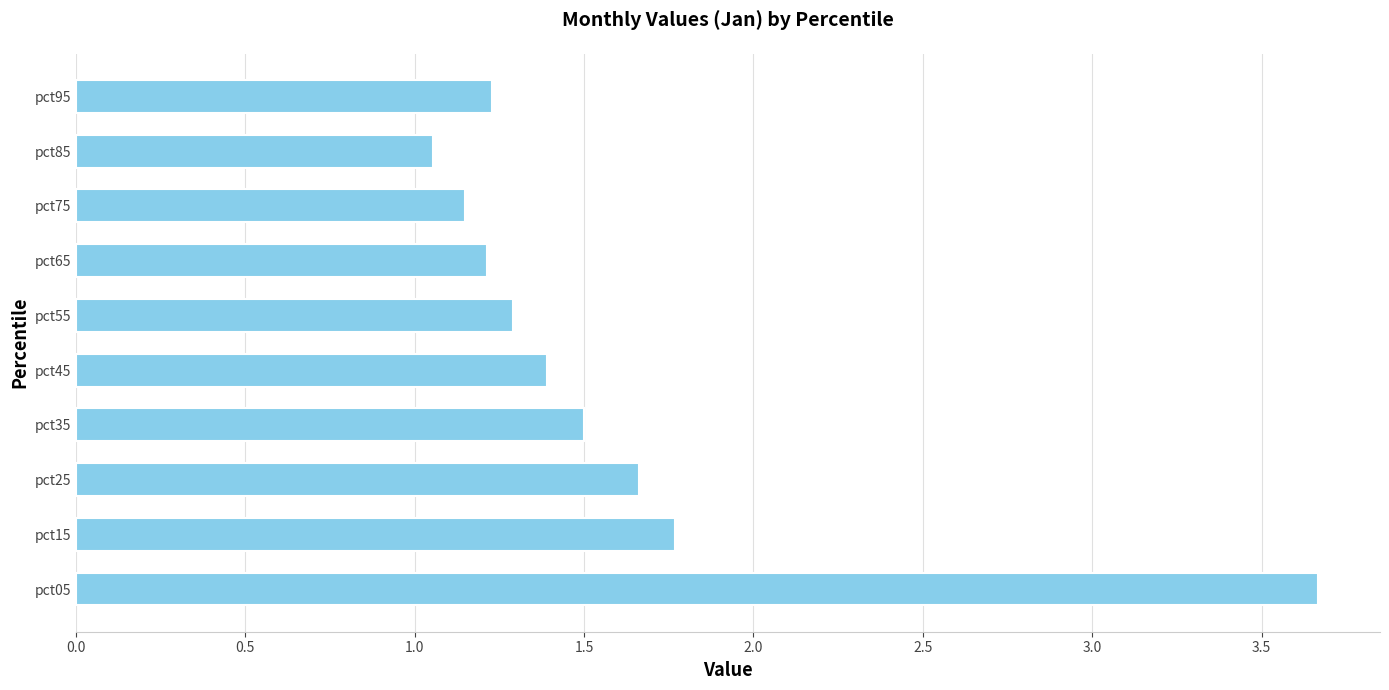

The value at pct95 is 0.5. True or false?

False